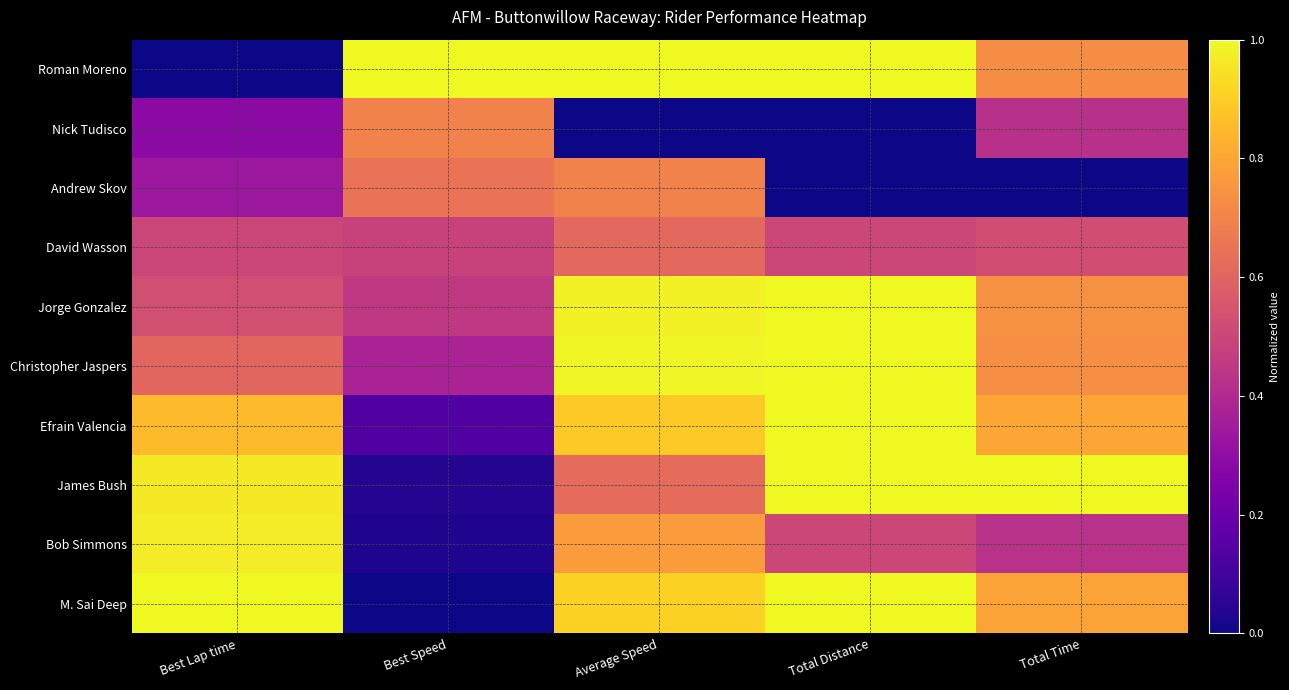

How many data points does each series have?

5